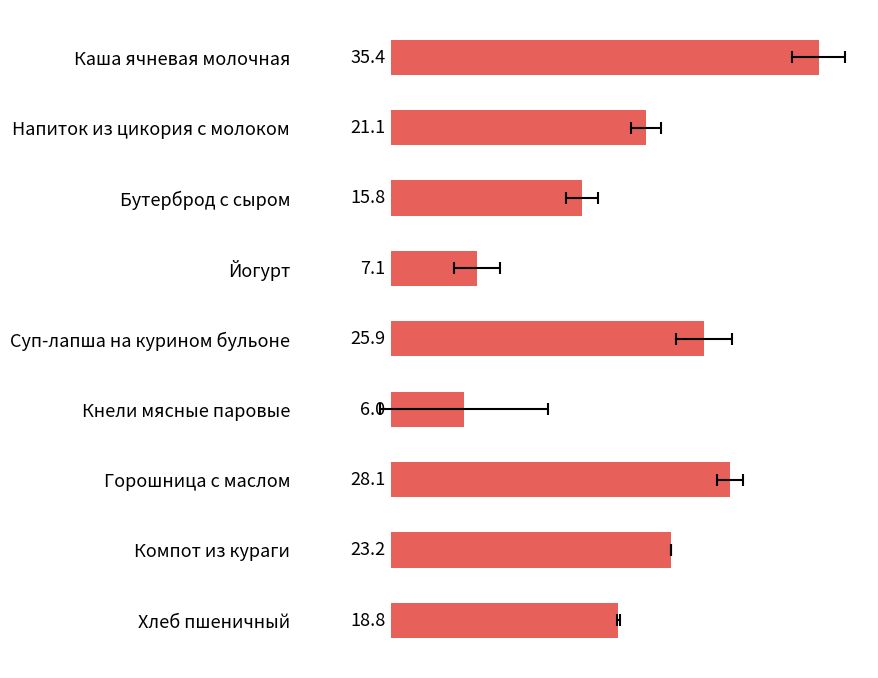

The chart shows a value of 23.5 at Бутерброд с сыром. True or false?

False